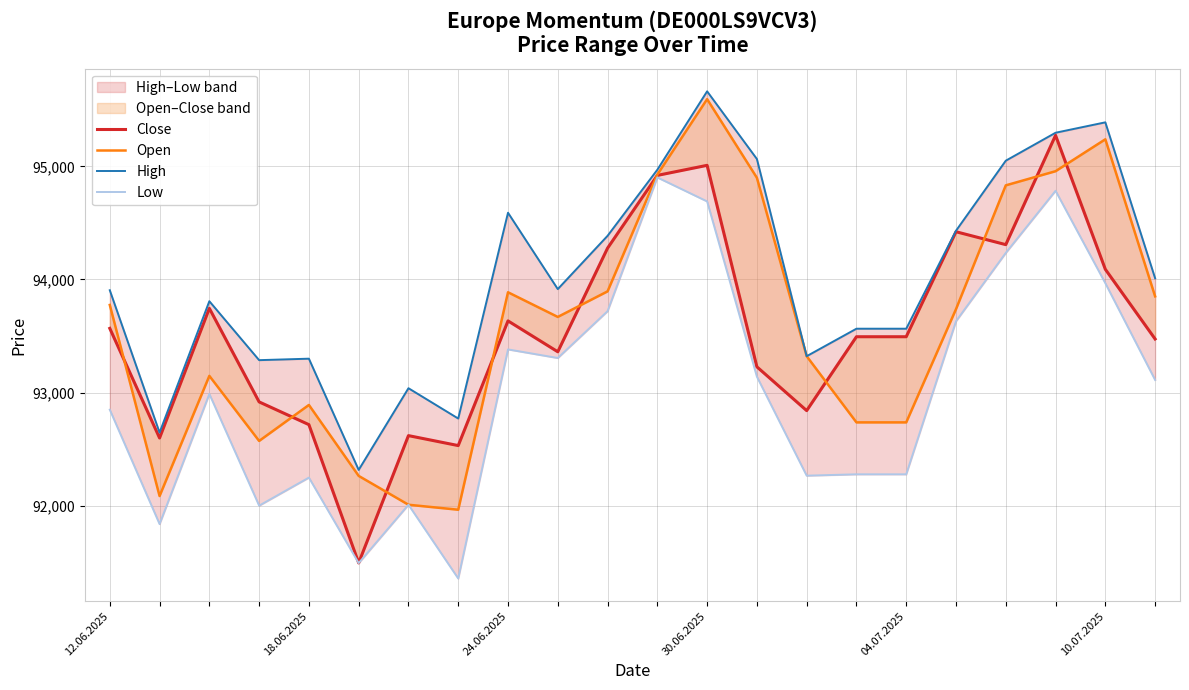

List the series in order of their peak value, lowest first.

Low, Close, Open, High